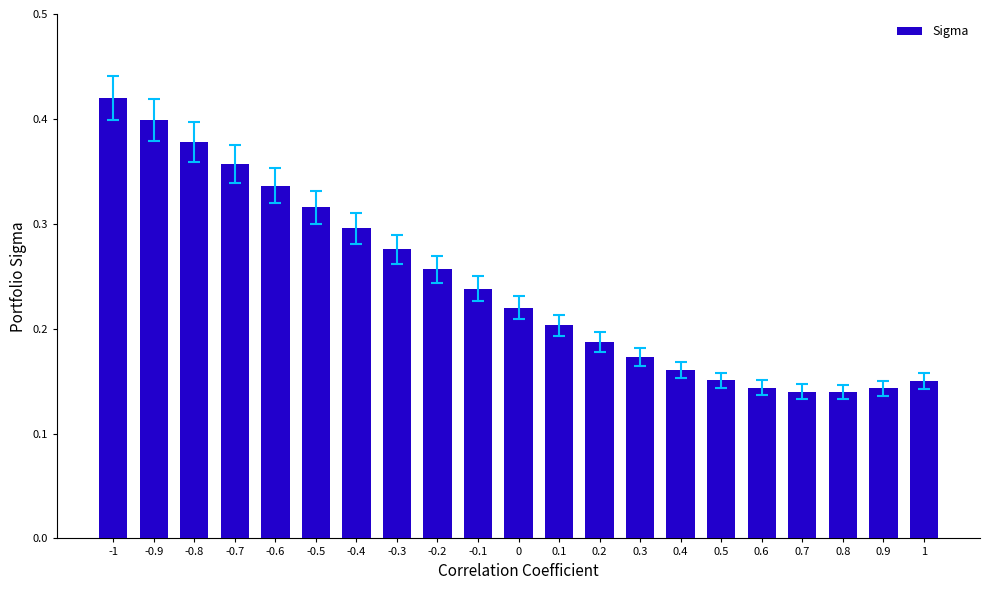

What position from the left is -0.2?

9